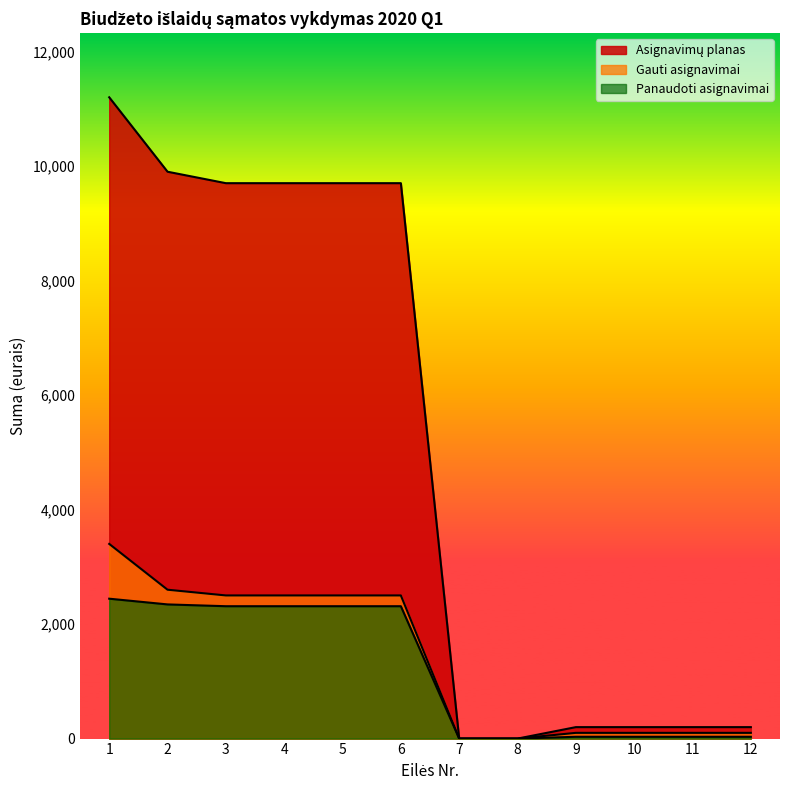

How many lines are shown in the chart?

3